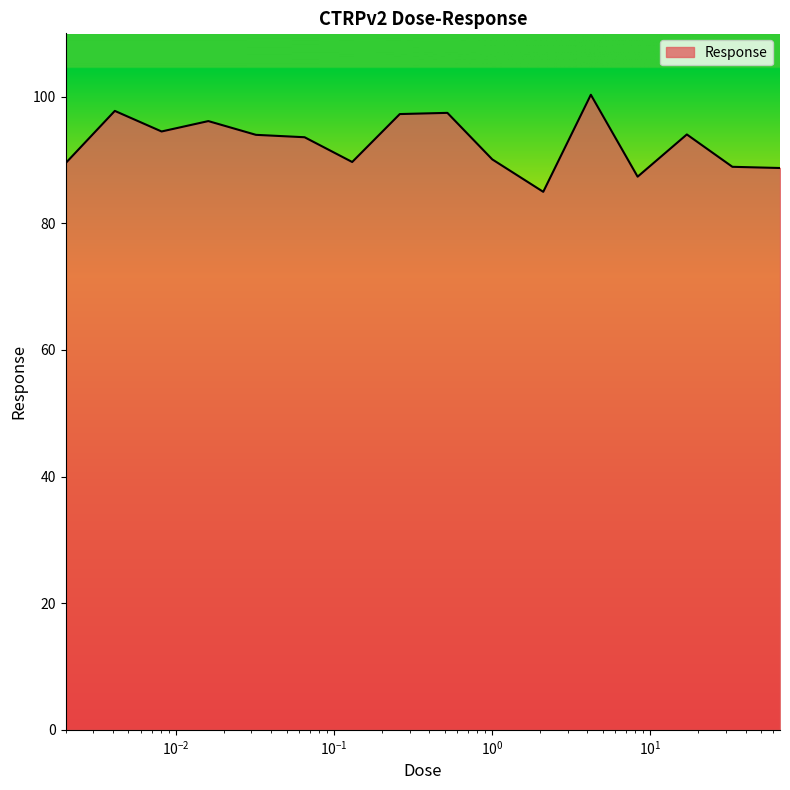

What is the difference between the maximum and minimum values?

15.3